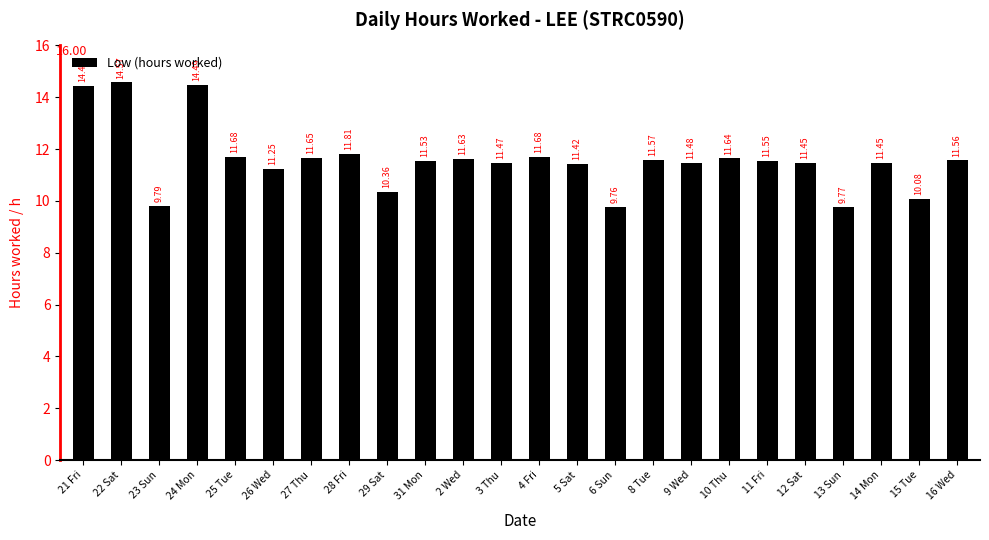

The chart shows a value of 20.0 at 8 Tue. True or false?

False